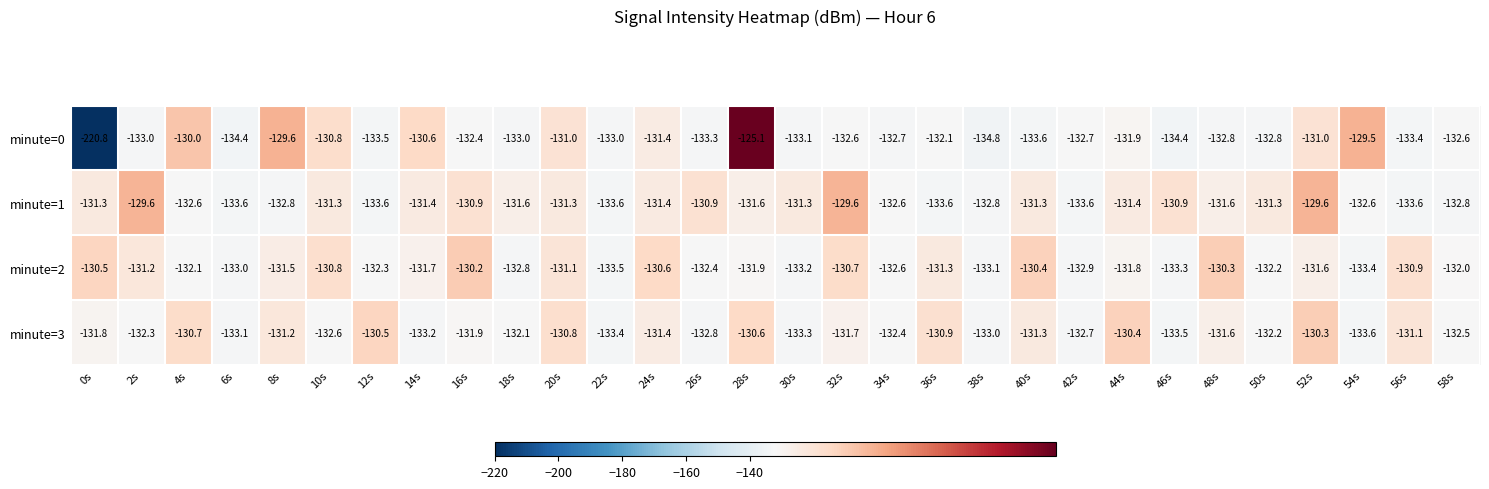

Is it true that minute=3 equals -131.4 at 24s?

True